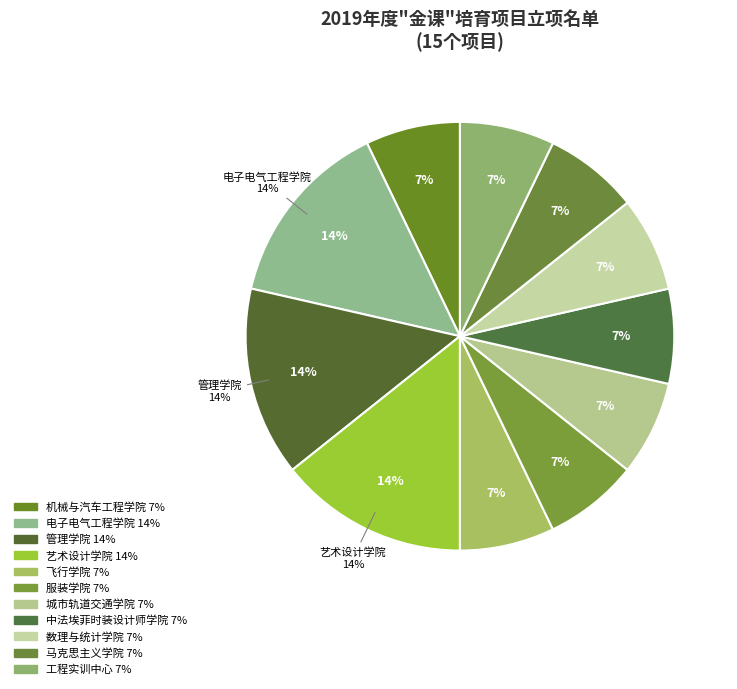

Rank the categories by value from lowest to highest.

机械与汽车工程学院, 飞行学院, 服装学院, 城市轨道交通学院, 中法埃菲时装设计师学院, 数理与统计学院, 马克思主义学院, 工程实训中心, 电子电气工程学院, 管理学院, 艺术设计学院